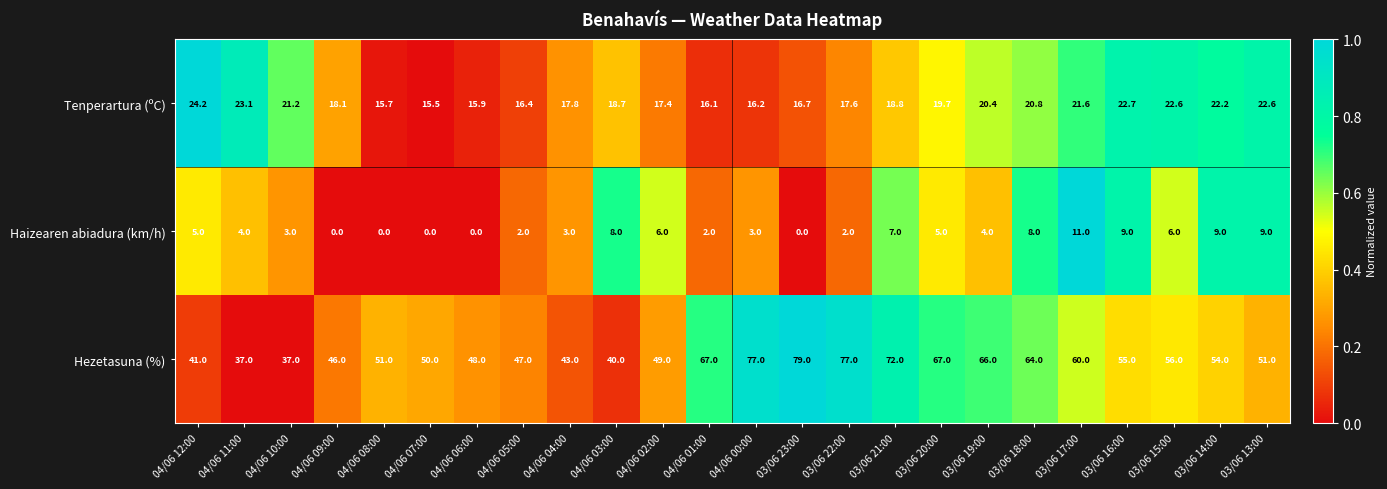

At which category is the sum across all series the highest?

03/06 21:00